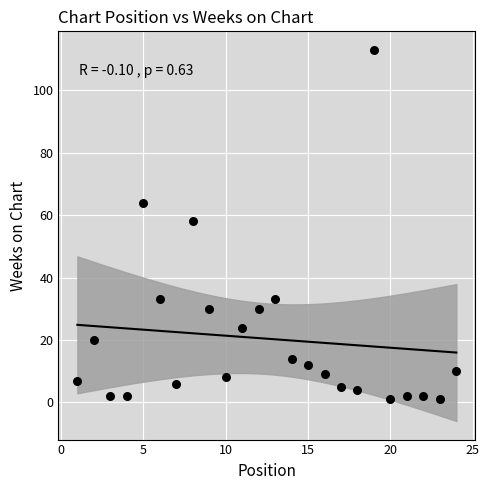

What is the range of Y values (max minus min)?

112